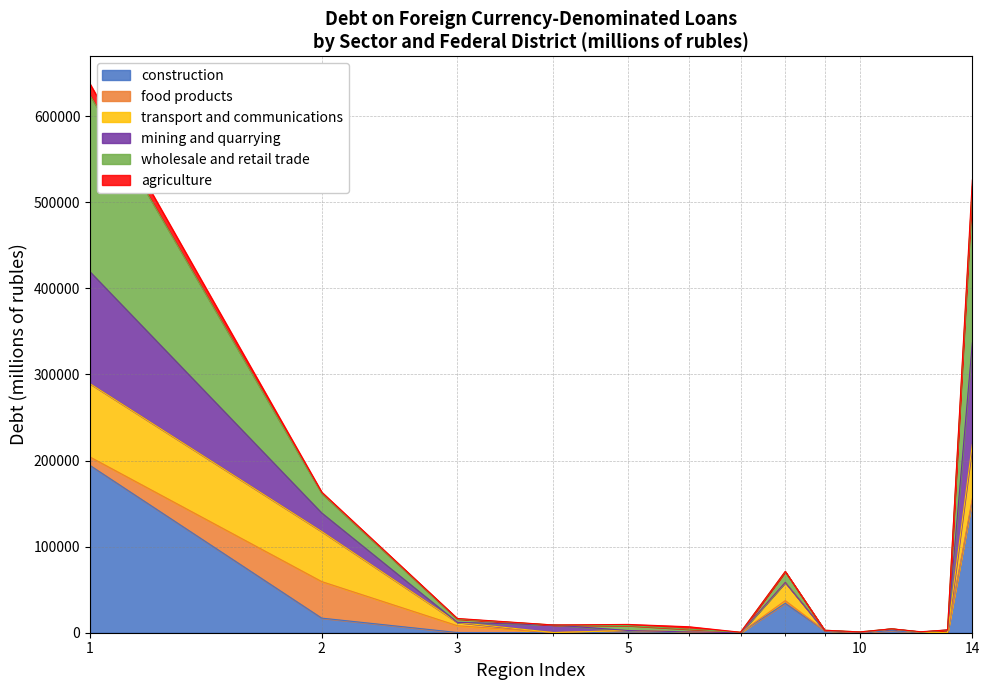

What is the highest value of the construction series?

194301